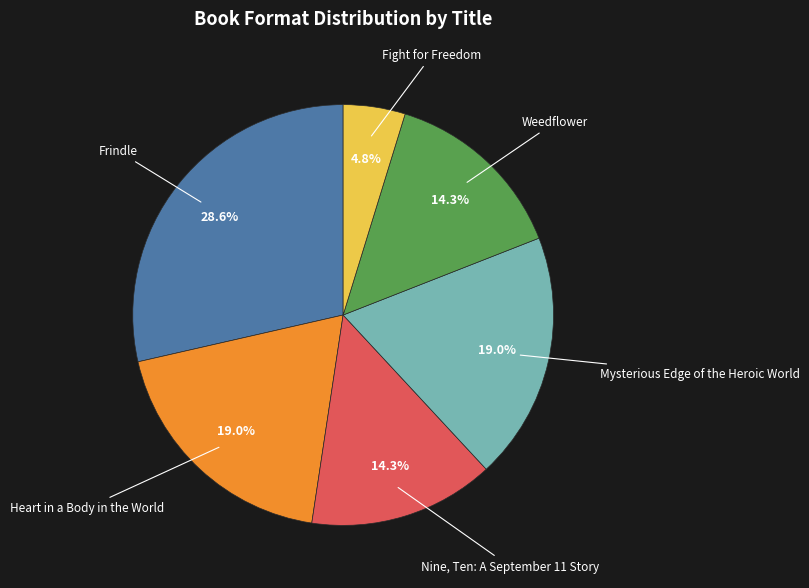

Does any single category account for the majority?

No